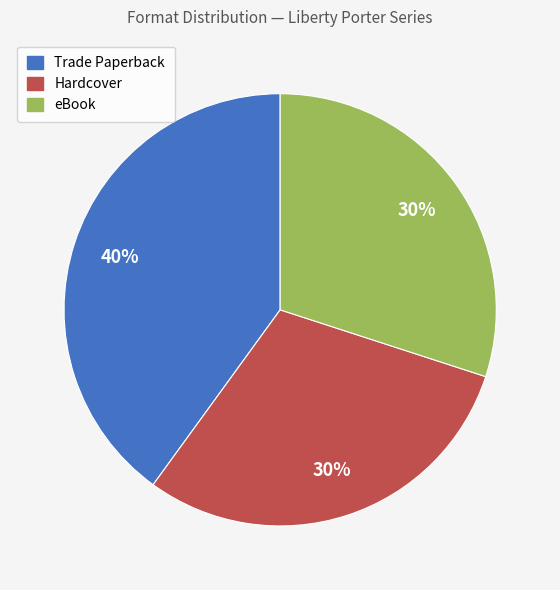

How many slices are in this pie chart?

3